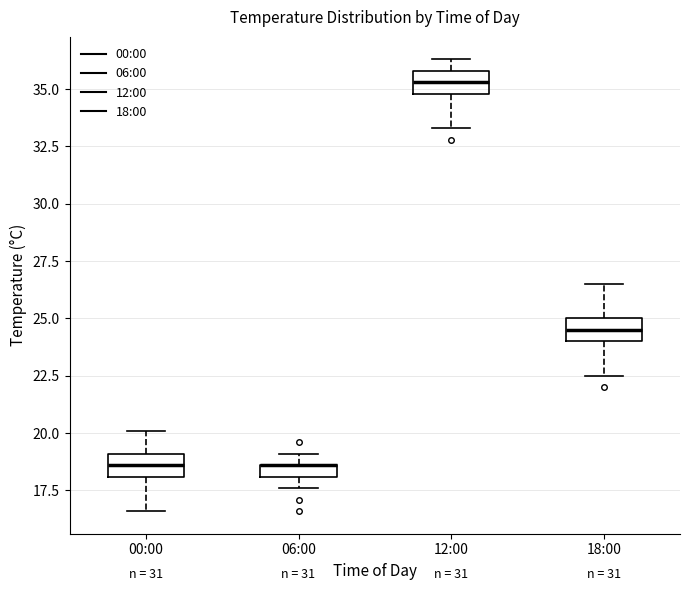

Where does the lower whisker of the box for 12:00 end on the y-axis? The values are not printed on the chart, so give them approximately, as read against the axis.

33.5